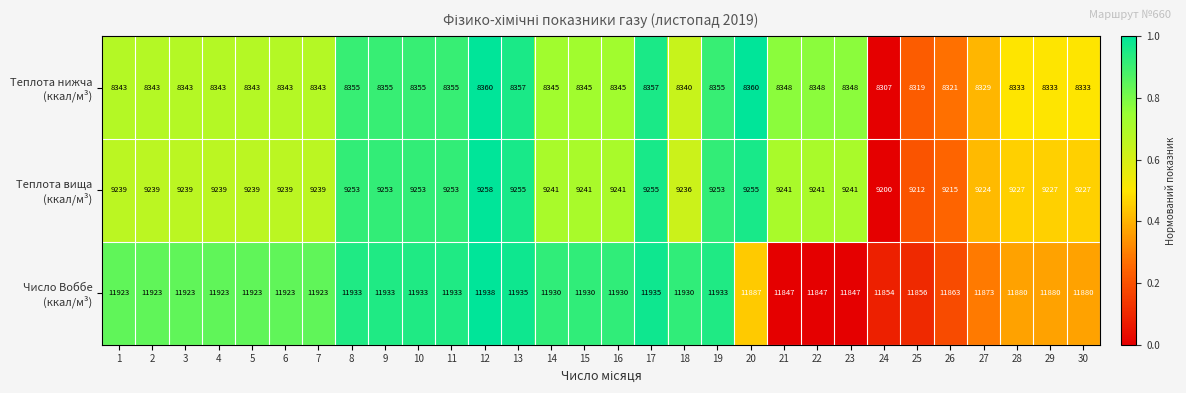

At how many categories does at least one series exceed 10531?

30